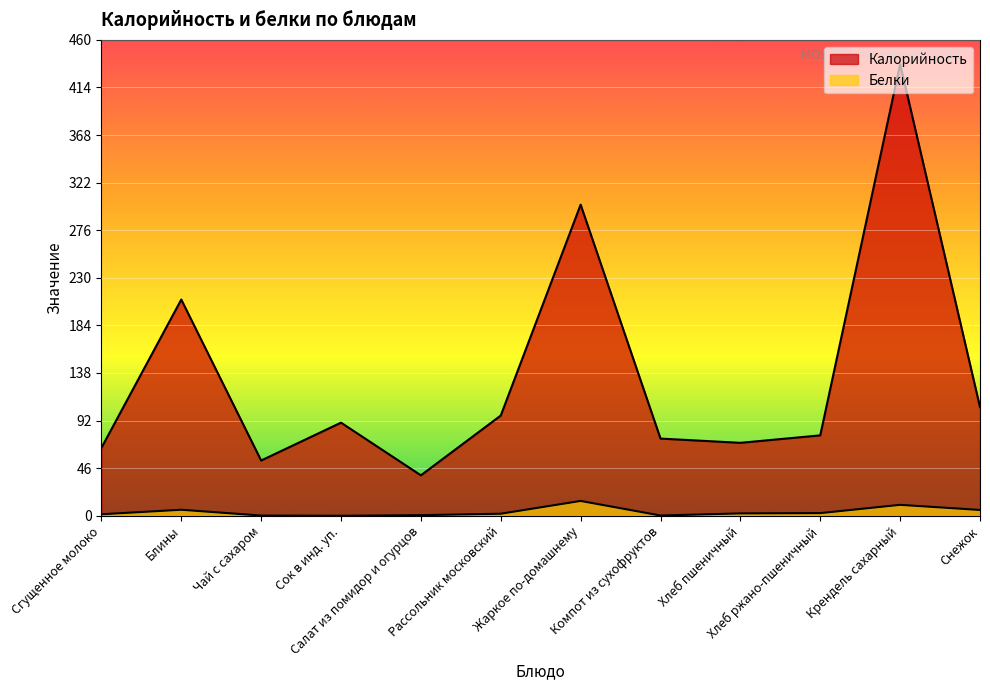

Is it true that Белки equals 2.3 at Хлеб пшеничный?

True